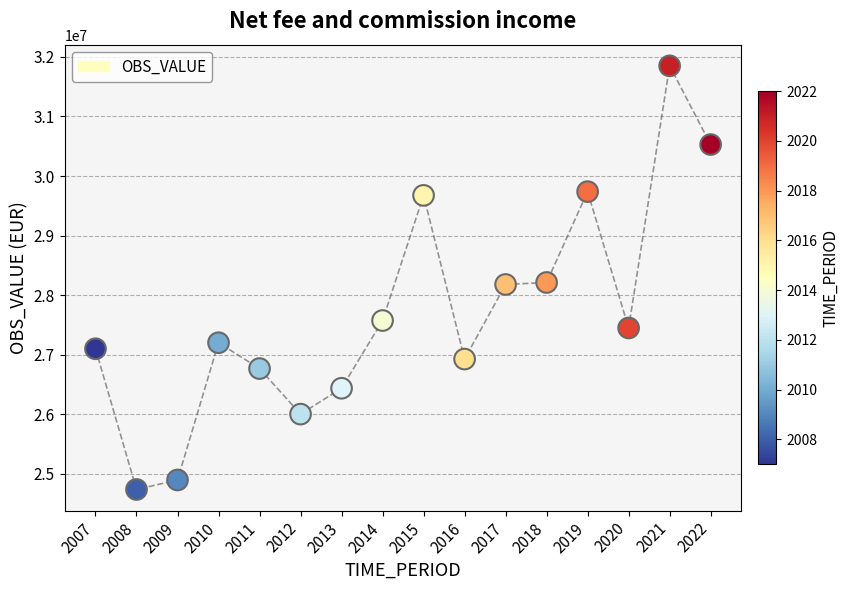

What is the range of X values (max minus min)?

15